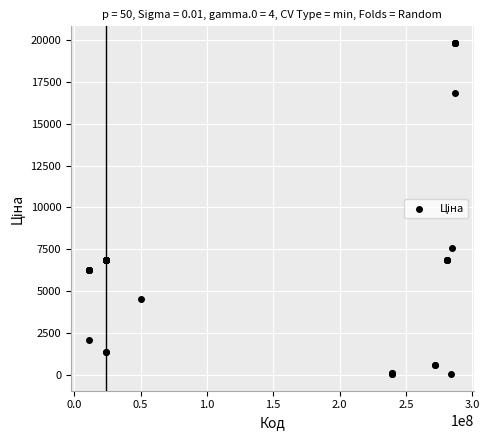

What Y value in the scatter plot is closest to 9931?

7545.9